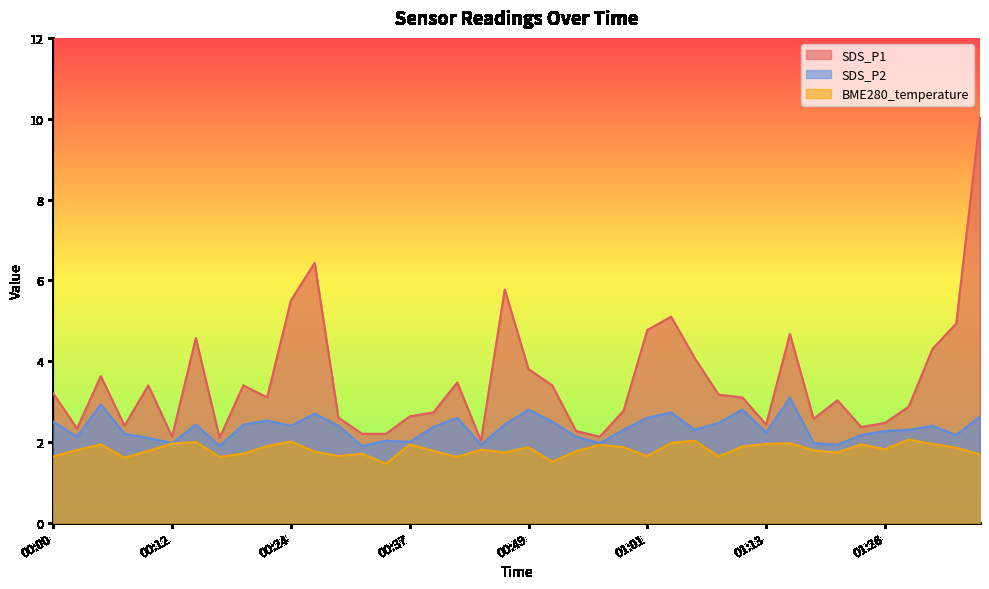

What is the spread (max minus min) of values at 00:49?

1.9